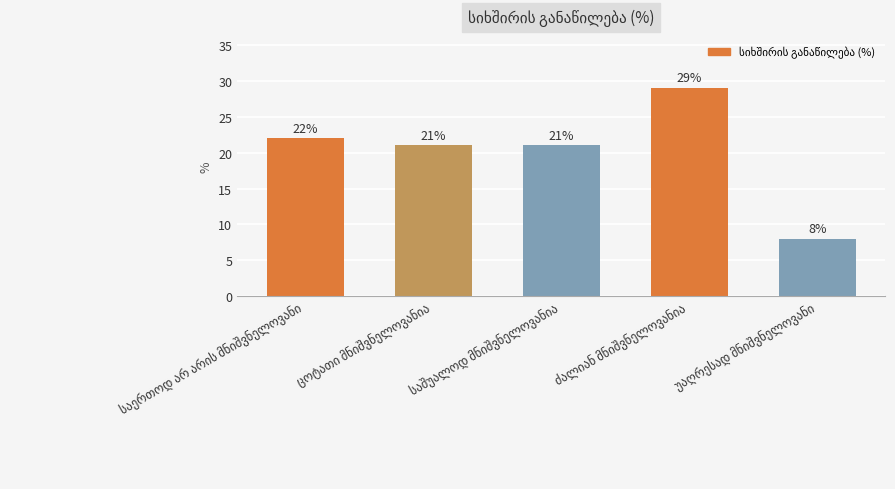

What is the smallest value displayed?

8